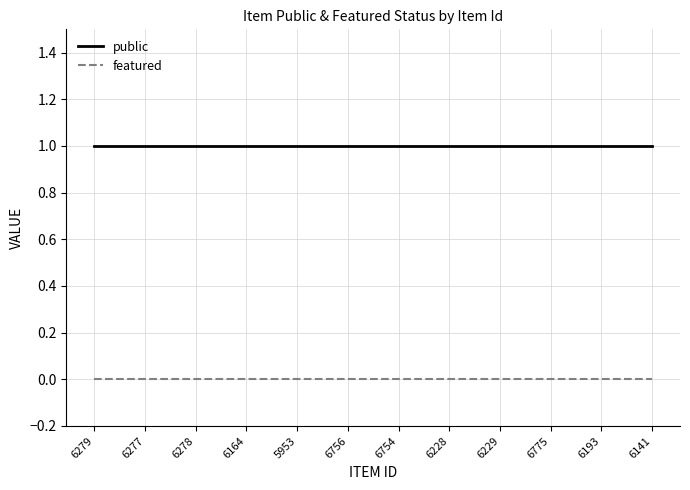

True or false: featured and public intersect in this chart.

False